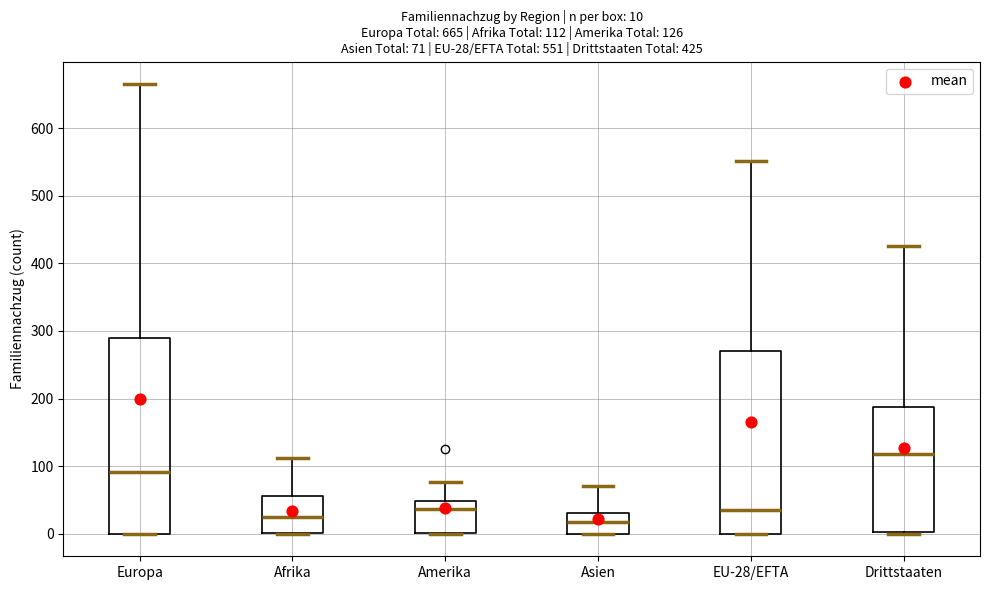

Which box is the tallest, from its lower edge to its upper edge?

Europa